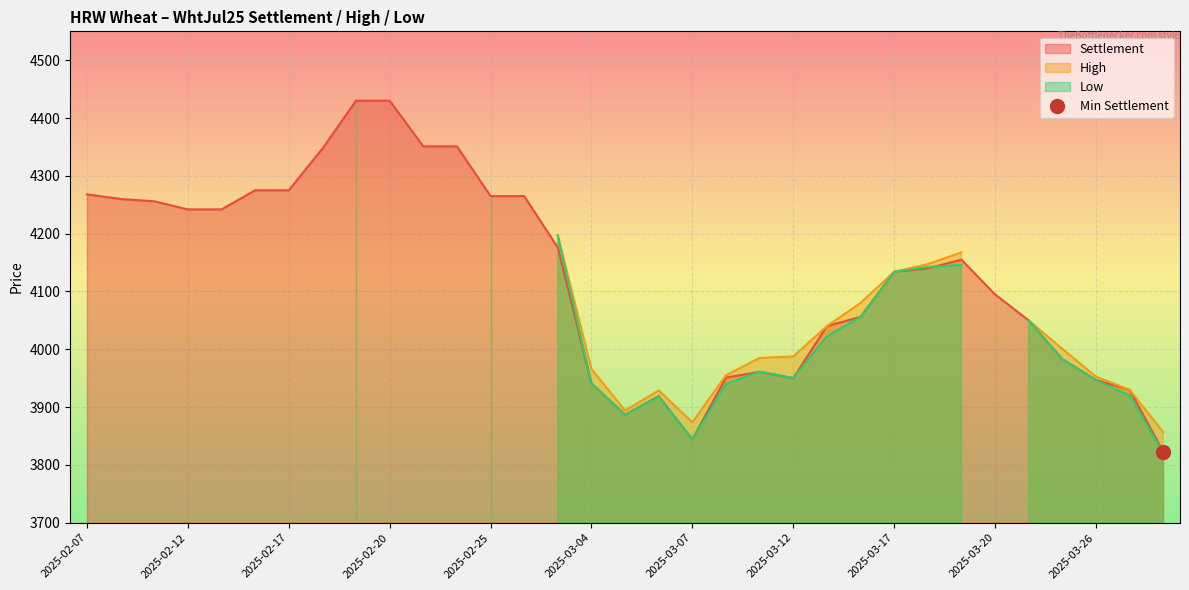

At 2025-03-11, list the series in order from largest to smallest.

High, Low, Settlement